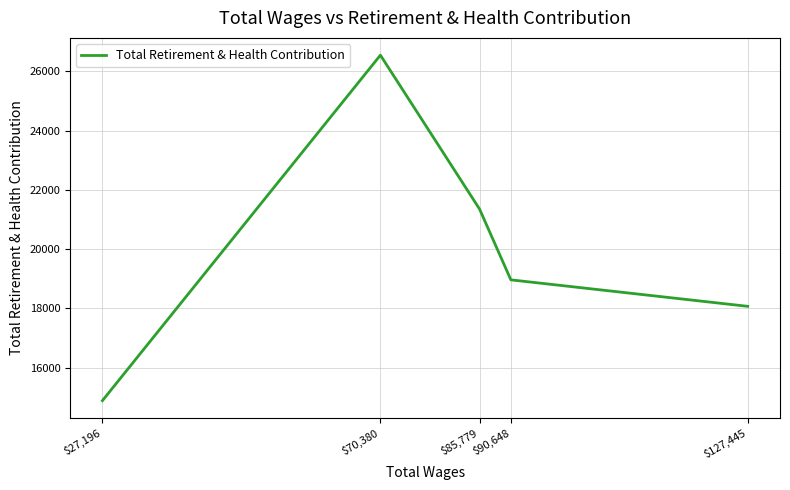

Rank the categories by value from highest to lowest.

$70,380, $85,779, $90,648, $127,445, $27,196